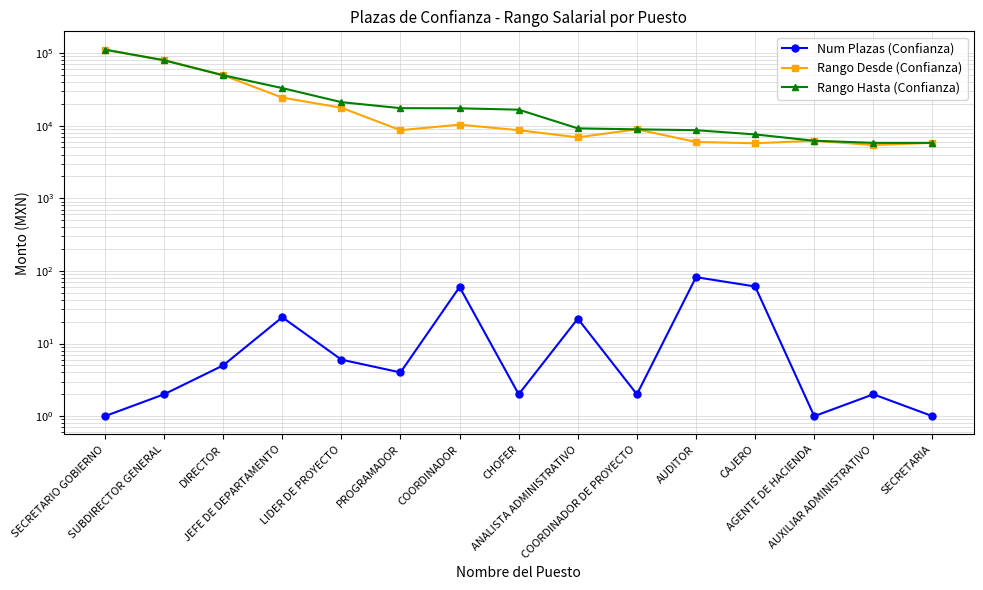

How many interior local peaks does the Num Plazas (Confianza) series have?

5